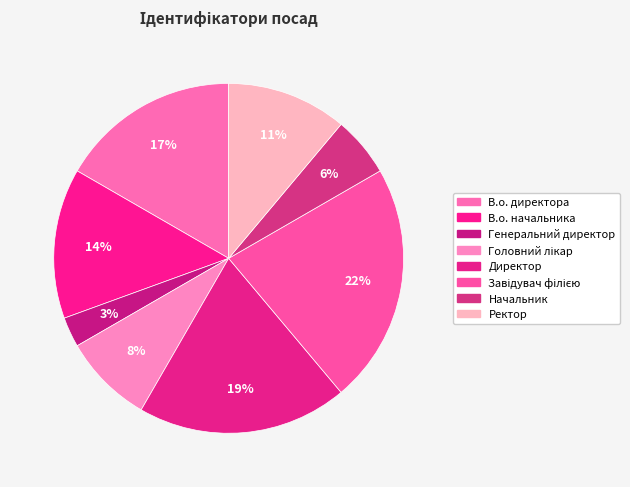

To the nearest percent, what is the difference between the largest and smallest slice percentages?

19%